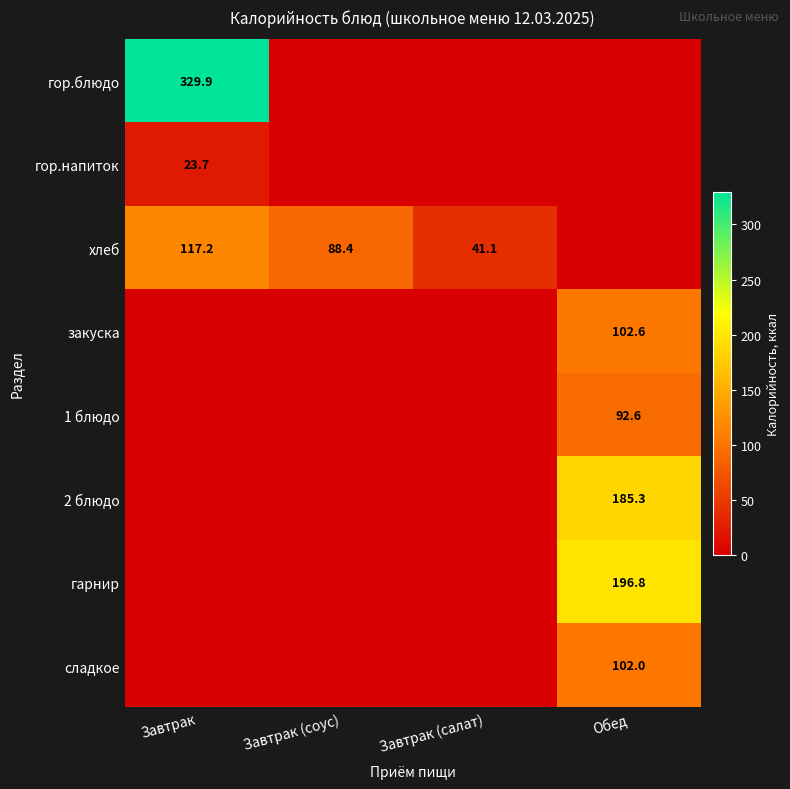

Which category has the lowest value across all series?

Завтрак (соус)